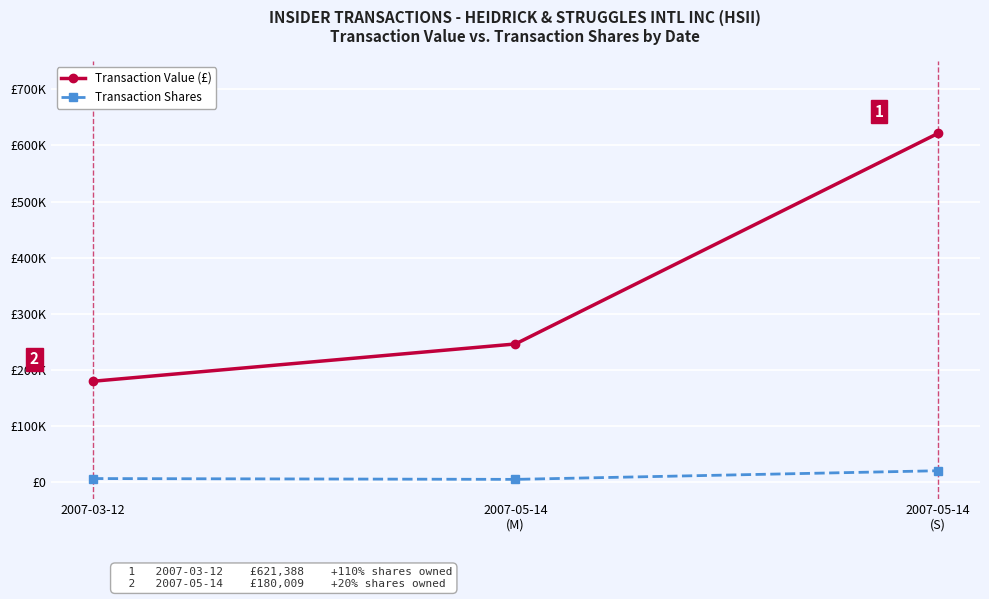

What is the sum of the Transaction Shares values at 2007-03-12 and 2007-05-14
(M)?

11880